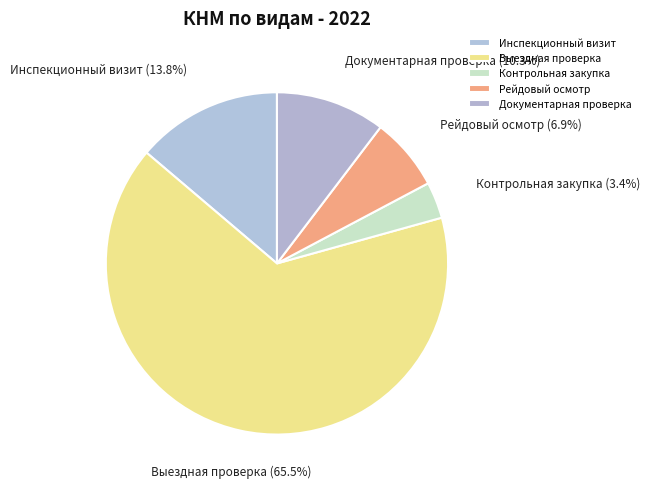

Rank the categories by value from lowest to highest.

Контрольная закупка, Рейдовый осмотр, Документарная проверка, Инспекционный визит, Выездная проверка